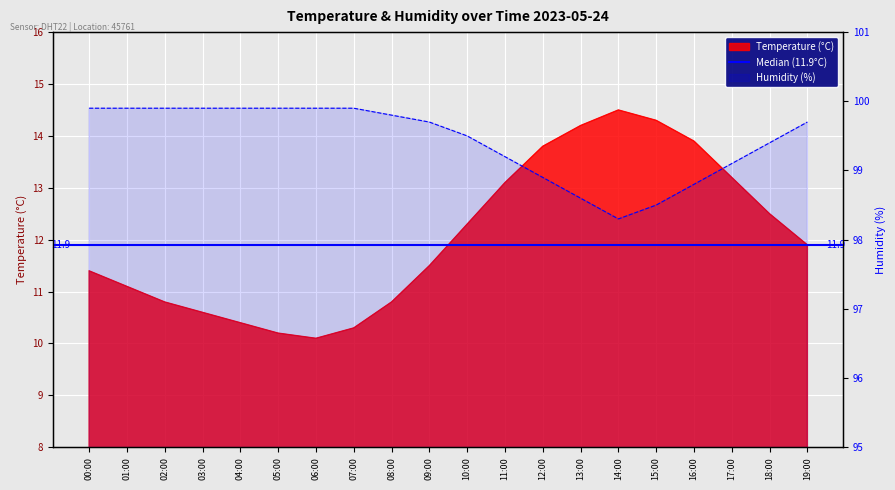

Is it true that humidity equals 99.9 at 05:00?

True